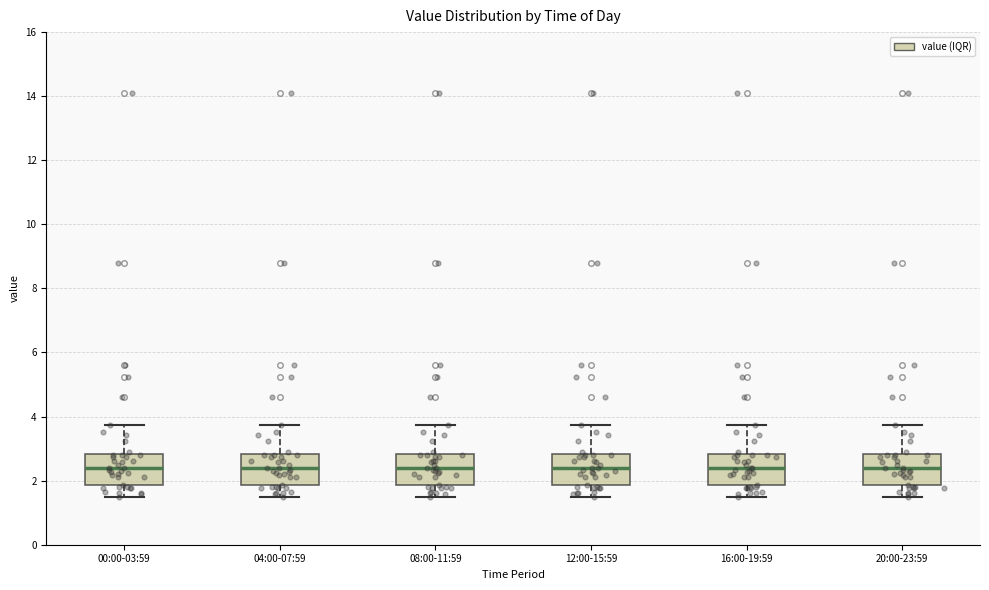

Where does the upper whisker of the box for 12:00-15:59 end on the y-axis? The values are not printed on the chart, so give them approximately, as read against the axis.

3.8